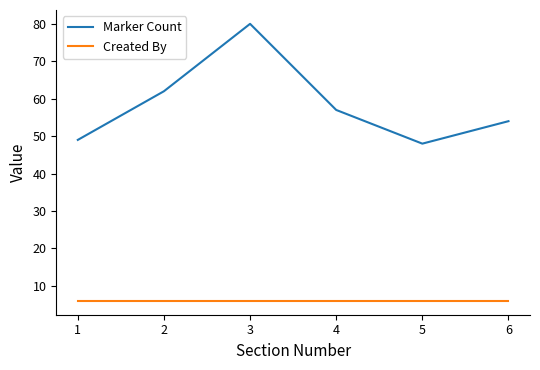

Is the value of Marker Count at 5 greater than the value of Created By at 3?

Yes